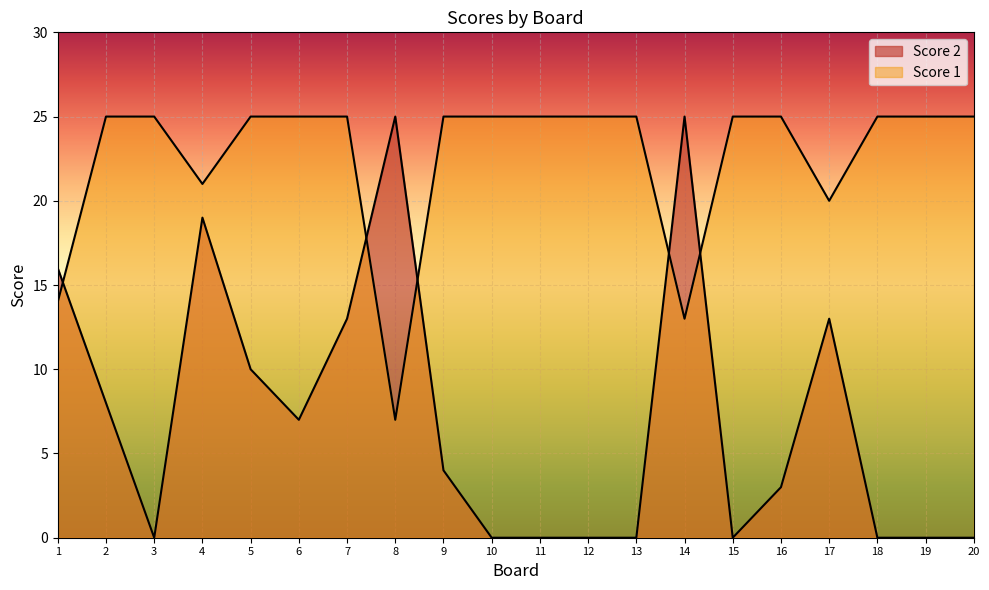

True or false: Score 1 has a value of 11 at 5.

False